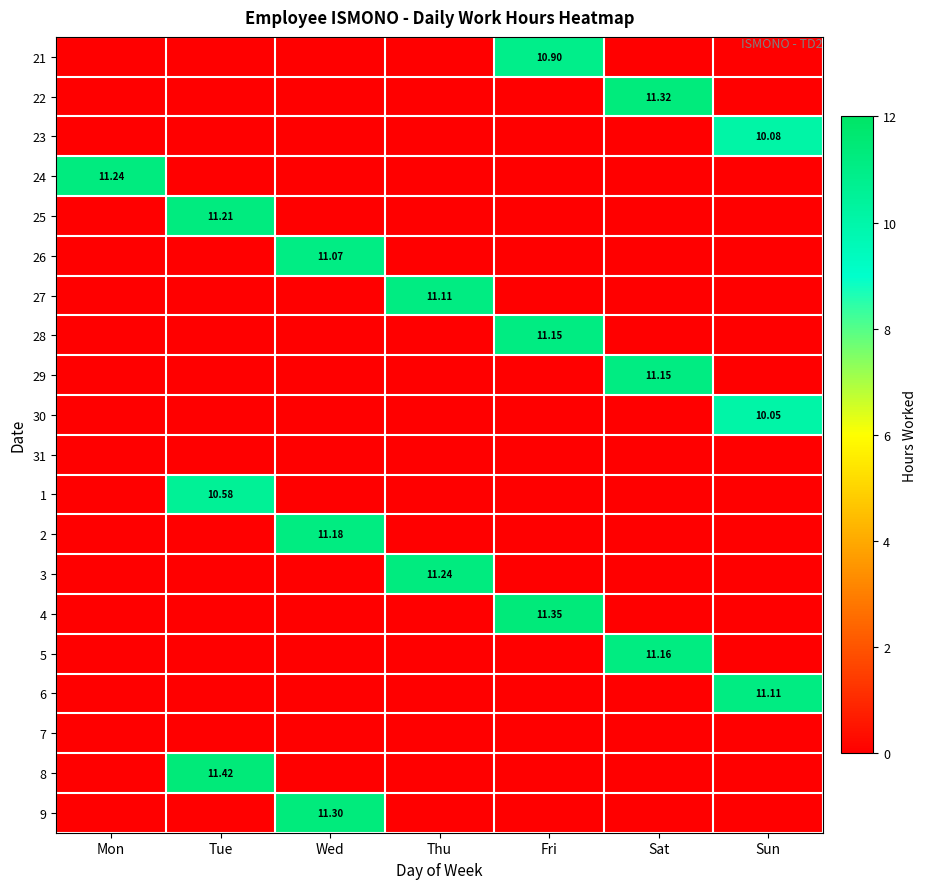

Is the value of 21 at Fri greater than the value of 6 at Sun?

No